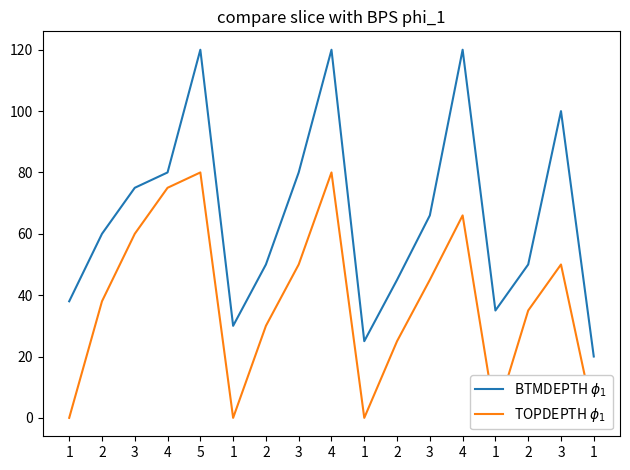

What is the total value across all series at 2?

98